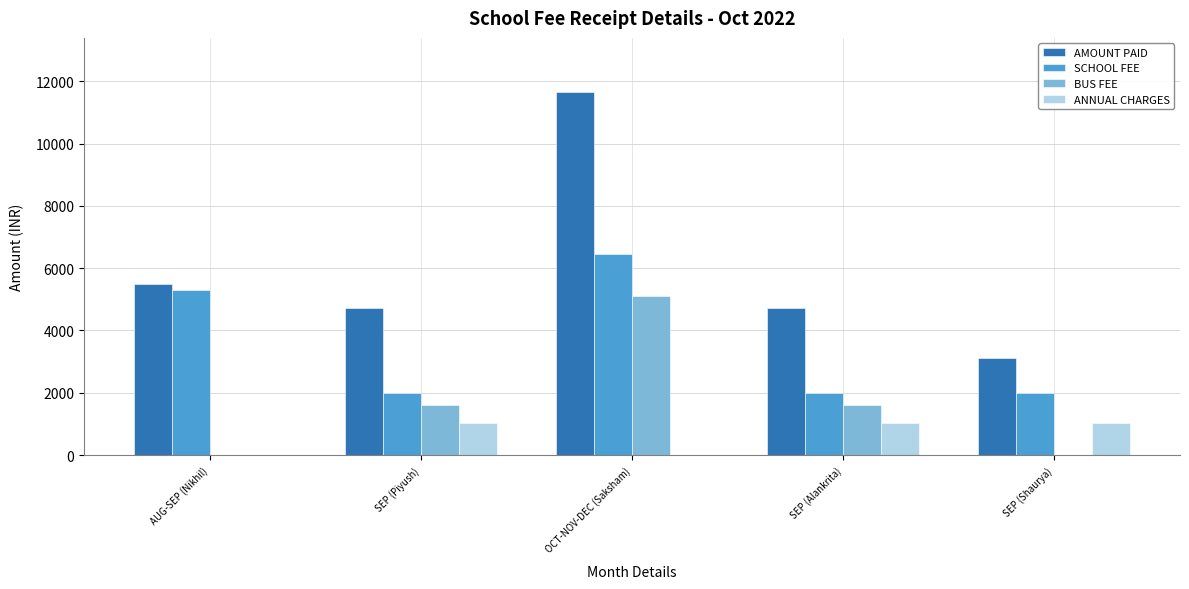

What is the sum of all AMOUNT PAID values?

29710